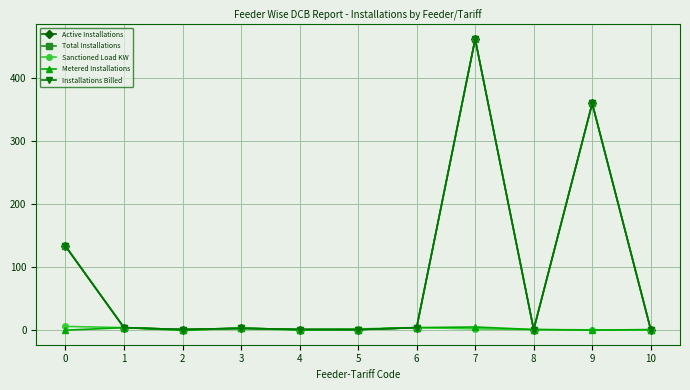

Does the chart have visible grid lines?

Yes